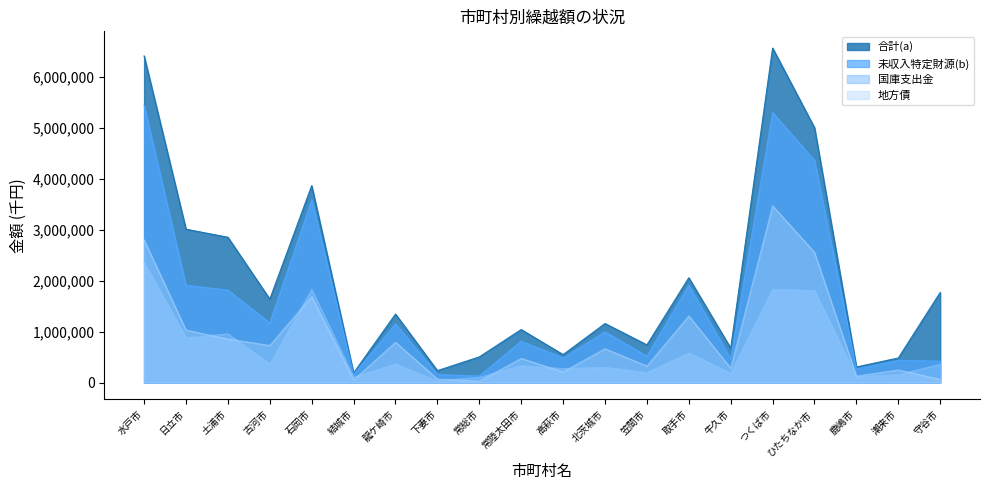

Which series has the largest range (max minus min)?

合計(a)